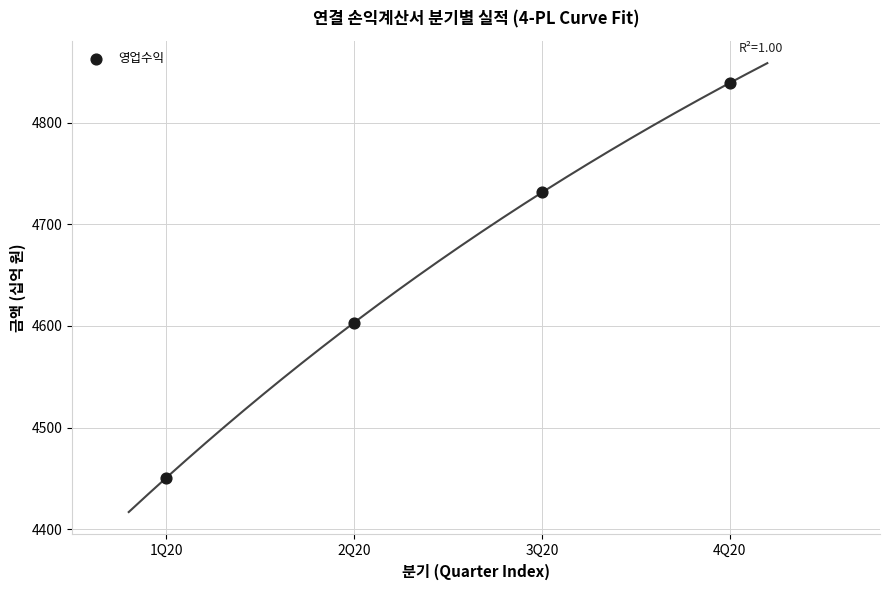

What is the average Y value?

4656.2